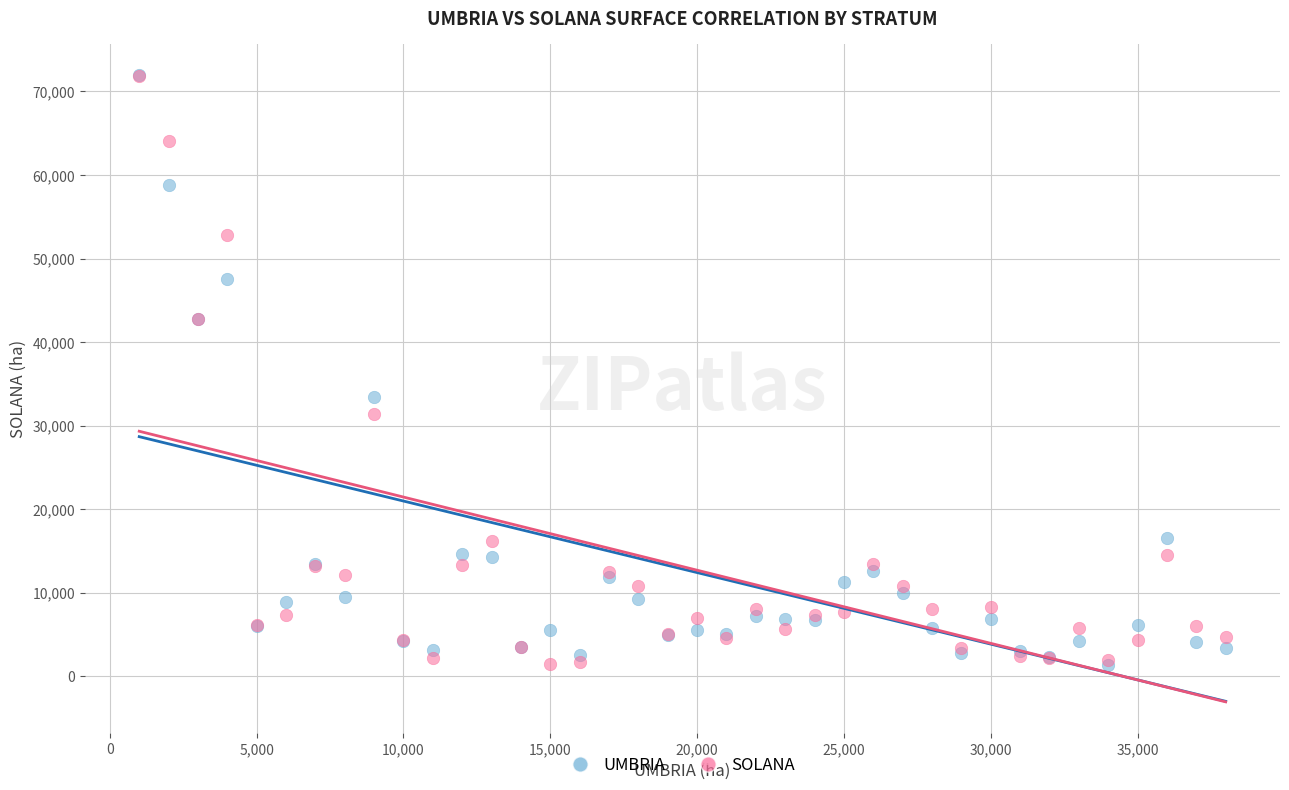

In the SOLANA series, what Y value is closest to 36701?

31361.0